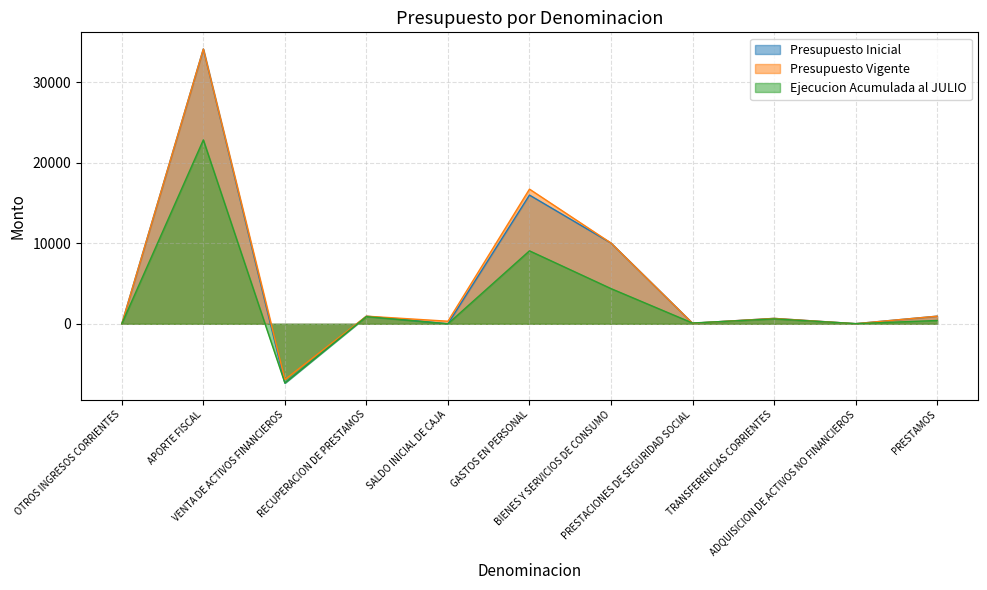

What is the difference between the maximum and minimum values in the Presupuesto Vigente series?

41042